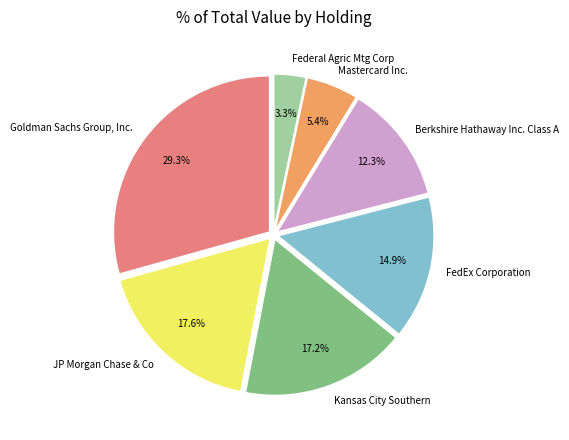

The Mastercard Inc. slice represents 5% of the pie. True or false?

True